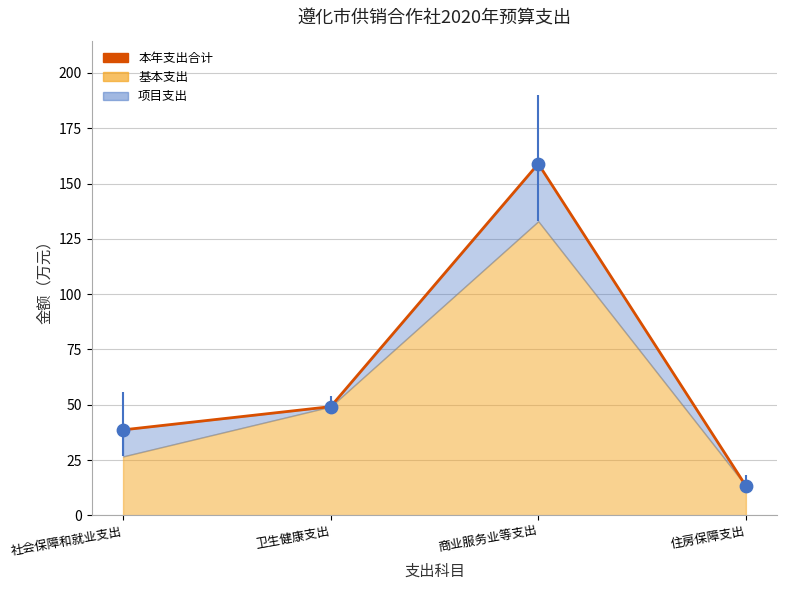

Which has a higher value, 卫生健康支出 or 住房保障支出?

卫生健康支出